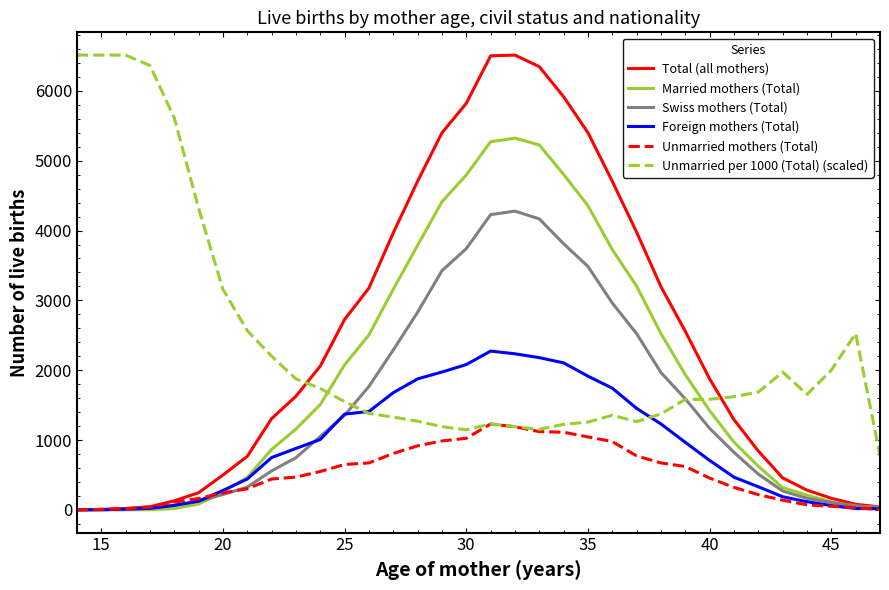

Which series has the largest range (max minus min)?

Total (all mothers)